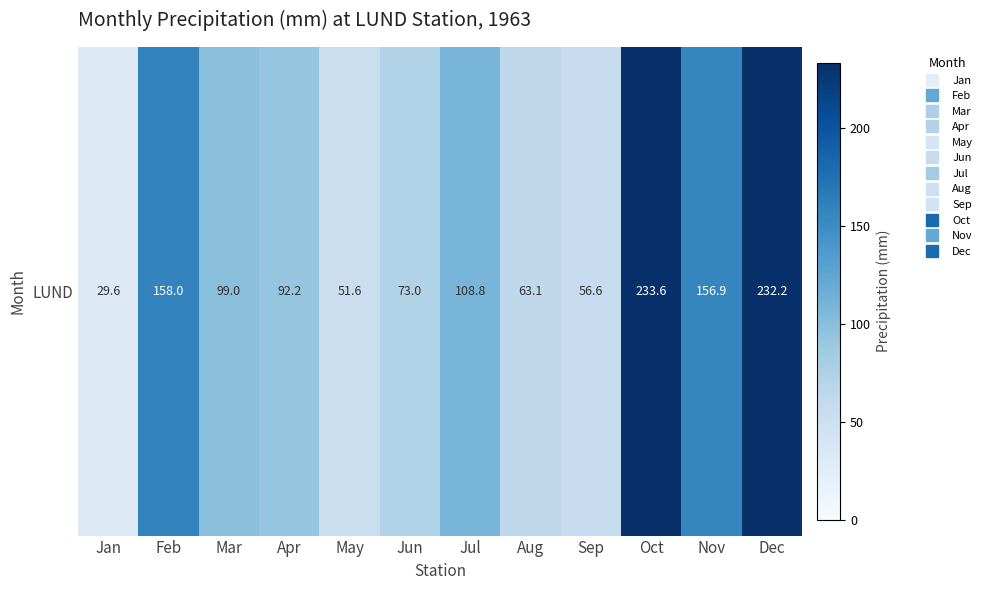

Reading left to right, what are all the values shown in this chart?

29.6	158.0	99.0	92.2	51.6	73.0	108.8	63.1	56.6	233.6	156.9	232.2